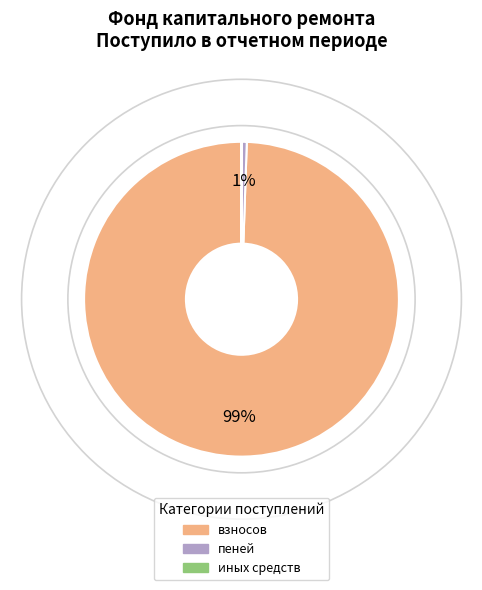

Is the sum of взносов and пеней greater than half?

Yes